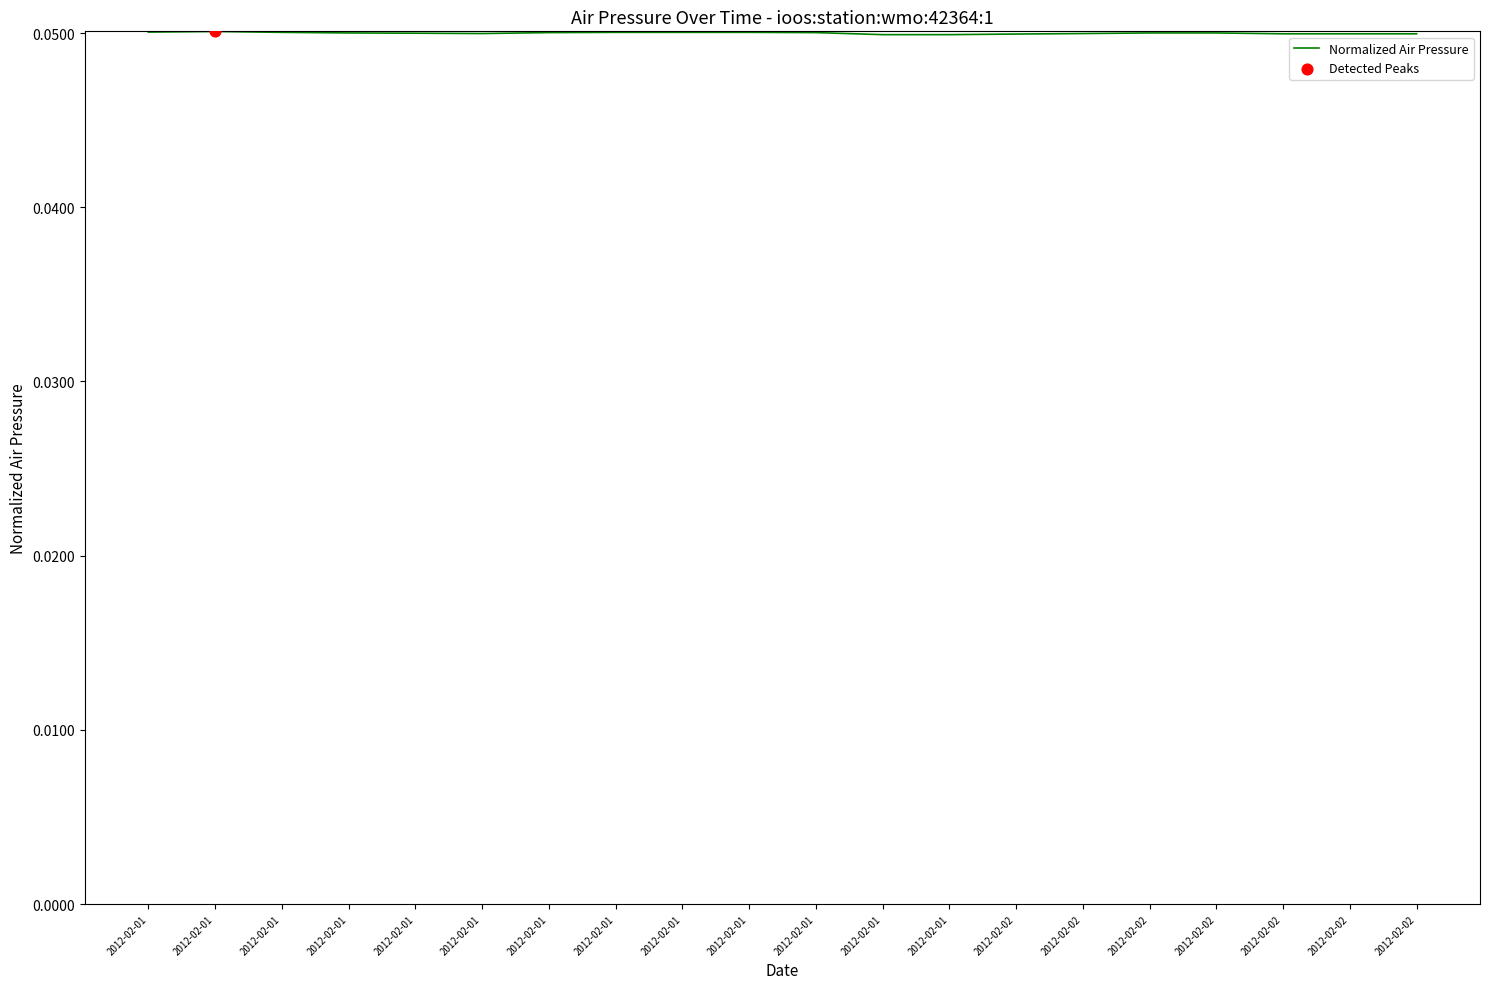

Which has a higher value, 2012-02-01 or 2012-02-02?

2012-02-01